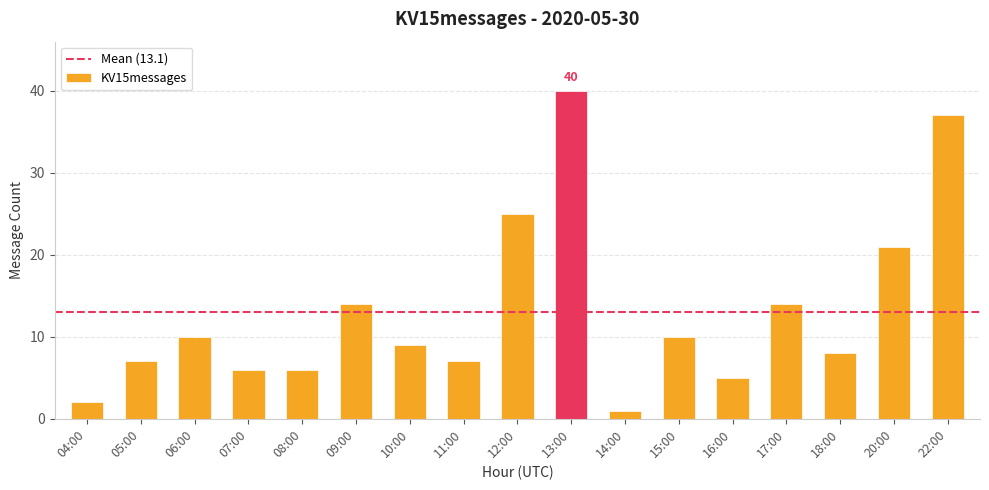

What is the value of the 17th bar from the left?

37